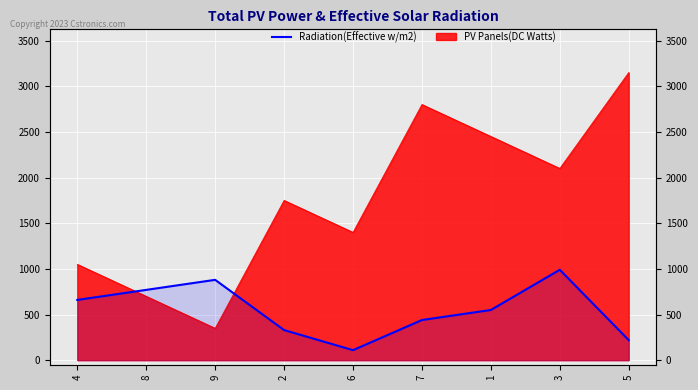

At which label is the value closest to 550?

1